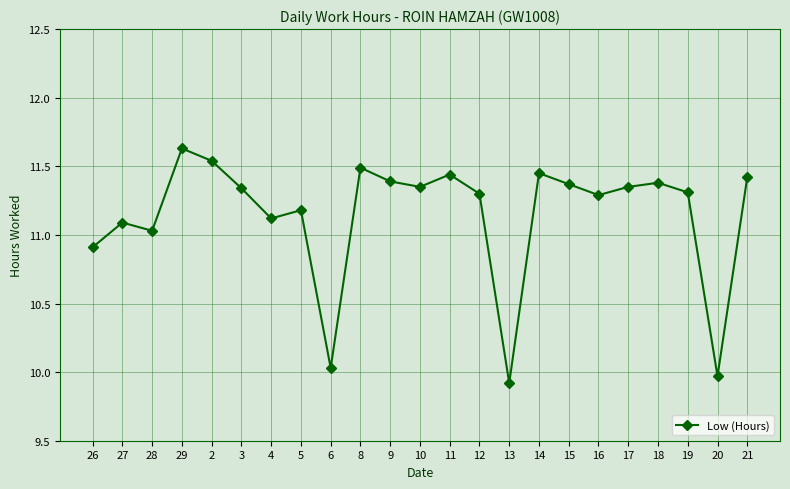

Approximately how many times larger is the value at 3 compared to 28?

1.0